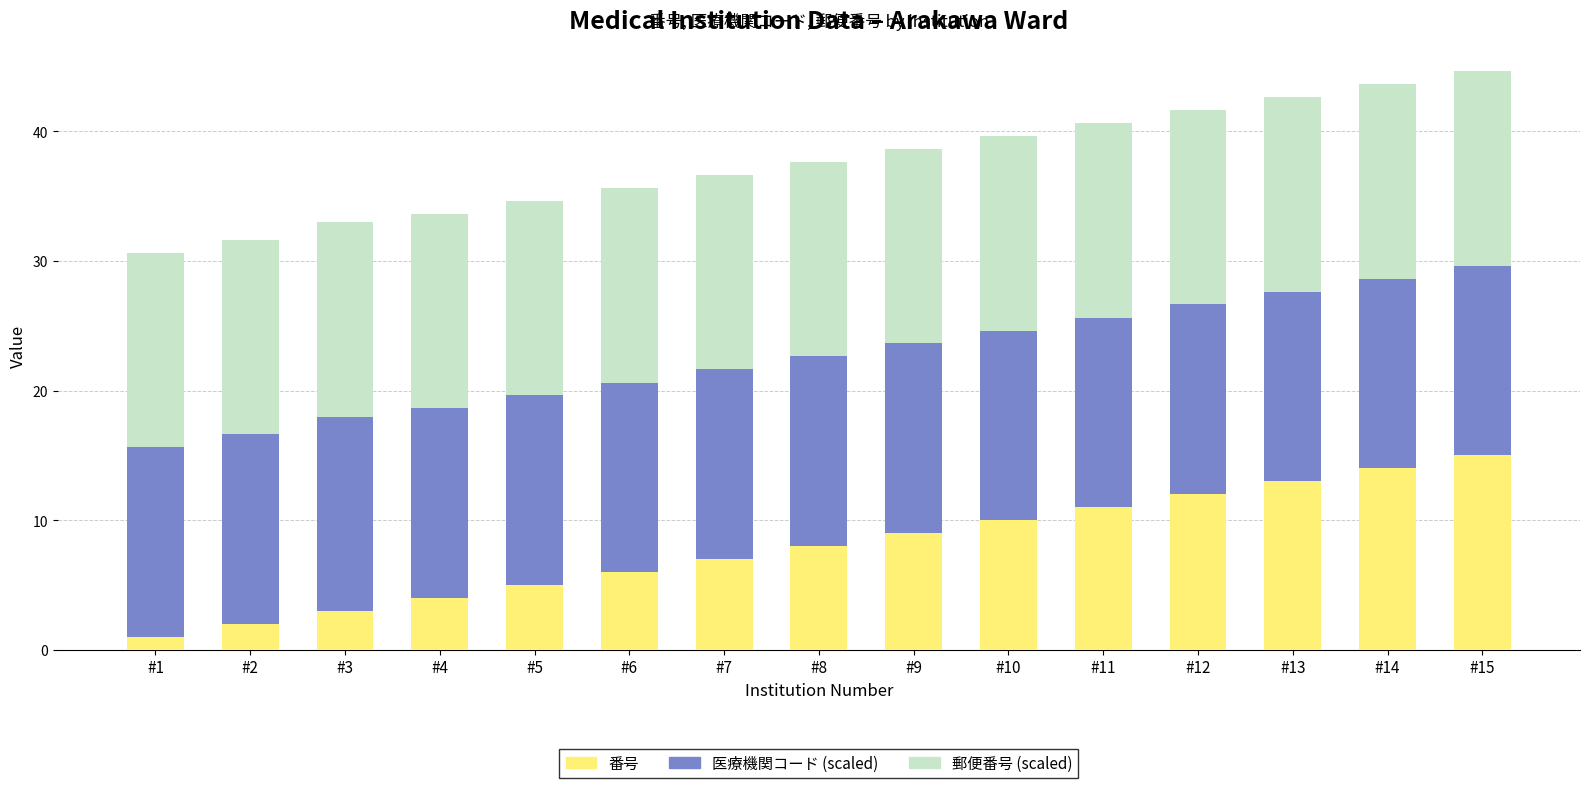

What is the average value of the 番号 series?

8.0